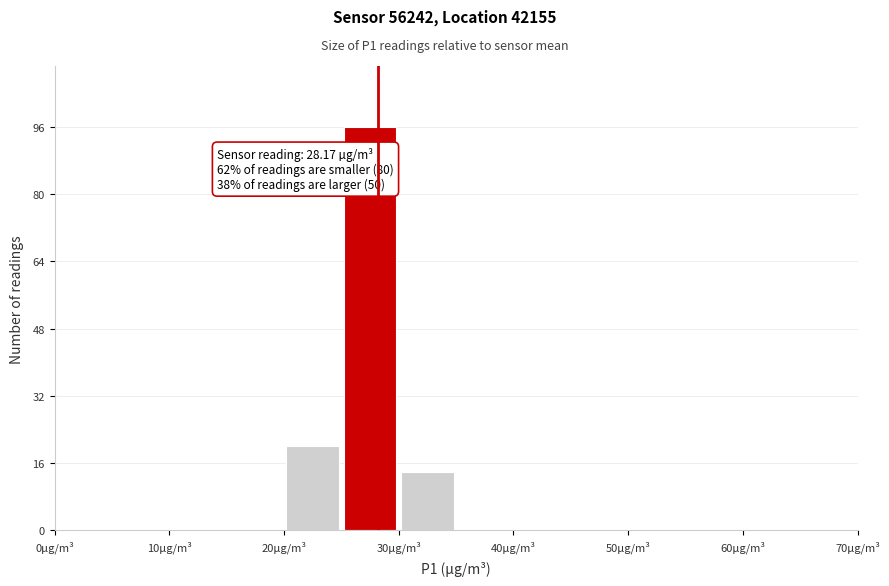

Which range on the x-axis has the tallest bar?

25 to 30